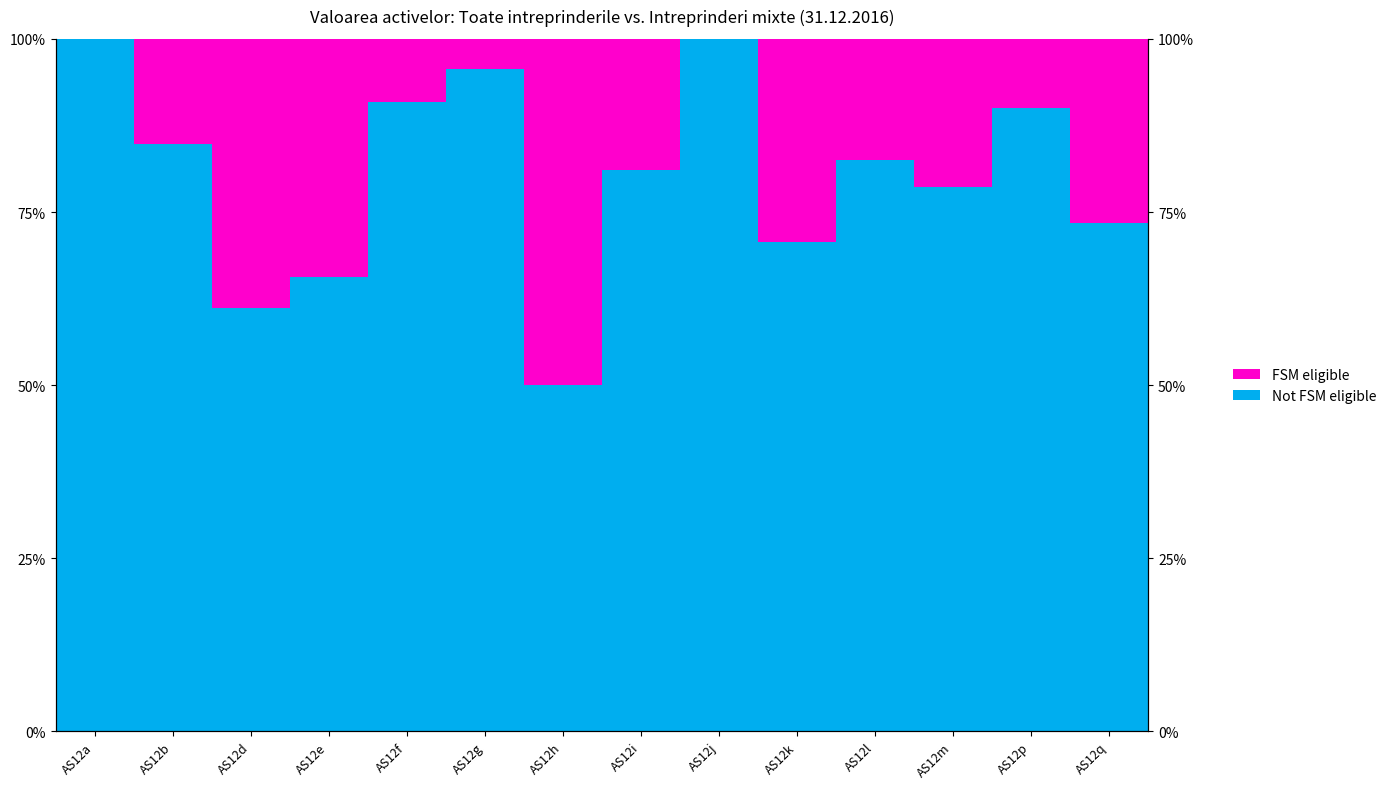

How many data points in Not FSM eligible are above 82?

7